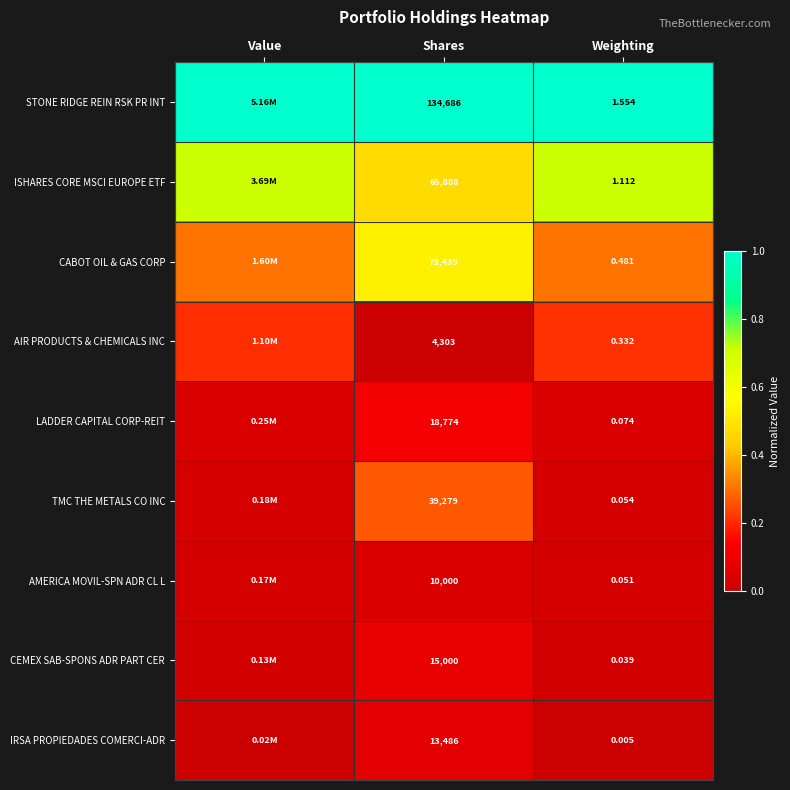

At Weighting, list the series in order from largest to smallest.

STONE RIDGE REIN RSK PR INT, ISHARES CORE MSCI EUROPE ETF, CABOT OIL & GAS CORP, AIR PRODUCTS & CHEMICALS INC, LADDER CAPITAL CORP-REIT, TMC THE METALS CO INC, AMERICA MOVIL-SPN ADR CL L, CEMEX SAB-SPONS ADR PART CER, IRSA PROPIEDADES COMERCI-ADR